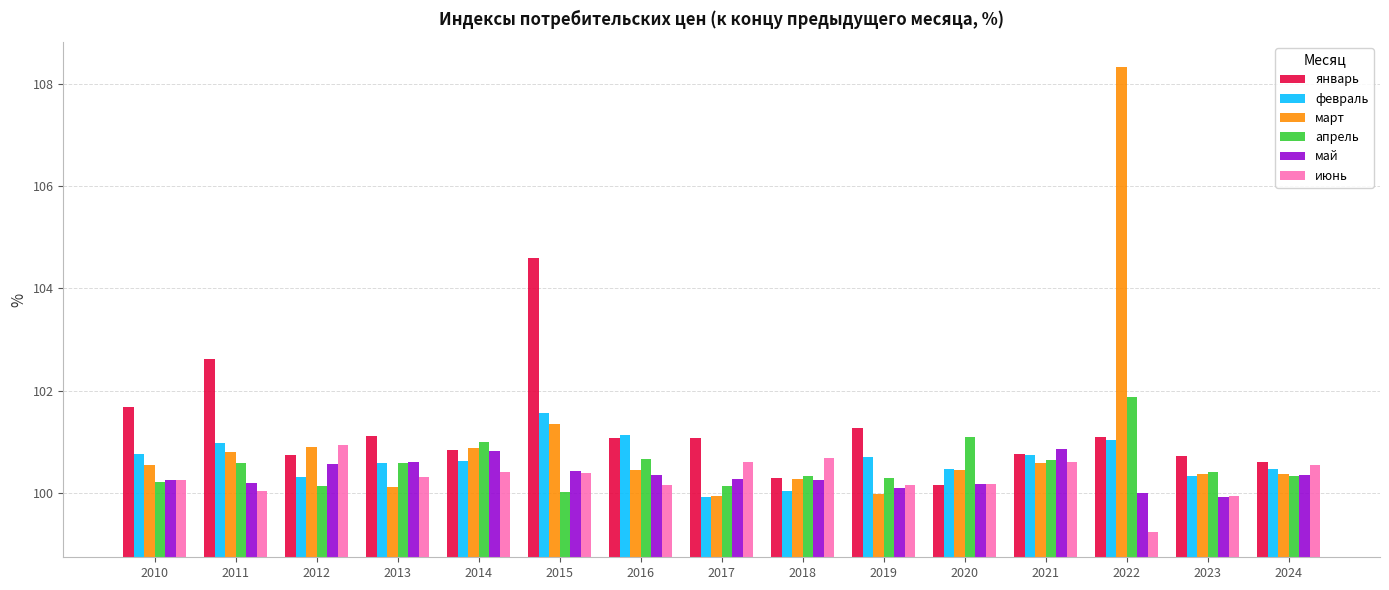

Between 2010 and 2024, which series saw the biggest shift?

январь